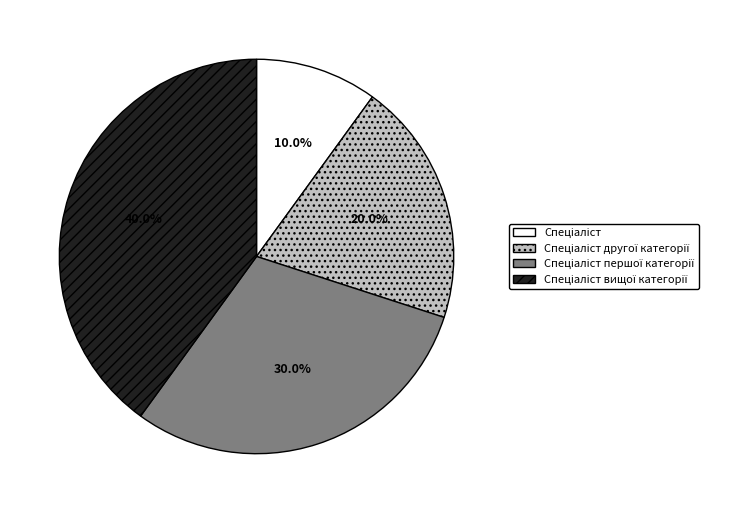

Does any single category account for the majority?

No